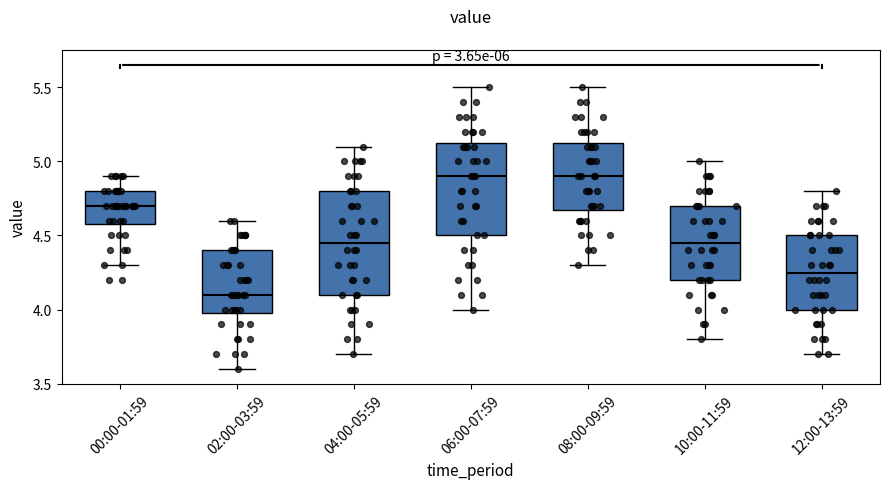

Reading left to right, transcribe this box plot: for each box, give where its median line is, the range the box spans, and where its two whiskers end, as read against the y-axis. The values are not printed on the chart, so give them approximately, as read against the axis.

00:00-01:59: median 4.70, box 4.60 to 4.80, whiskers 4.30 to 4.90
02:00-03:59: median 4.10, box 4.00 to 4.40, whiskers 3.60 to 4.60
04:00-05:59: median 4.45, box 4.10 to 4.80, whiskers 3.70 to 5.10
06:00-07:59: median 4.90, box 4.50 to 5.15, whiskers 4.00 to 5.50
08:00-09:59: median 4.90, box 4.70 to 5.15, whiskers 4.30 to 5.50
10:00-11:59: median 4.45, box 4.20 to 4.70, whiskers 3.80 to 5.00
12:00-13:59: median 4.25, box 4.00 to 4.50, whiskers 3.70 to 4.80